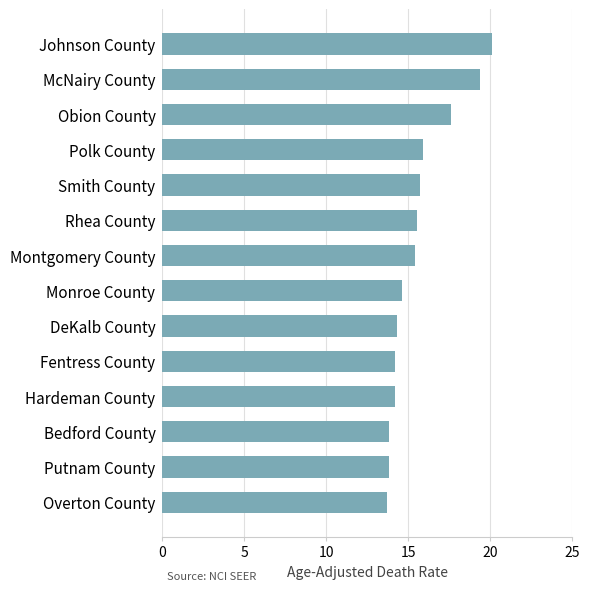

What is the approximate value at Bedford County?

13.8